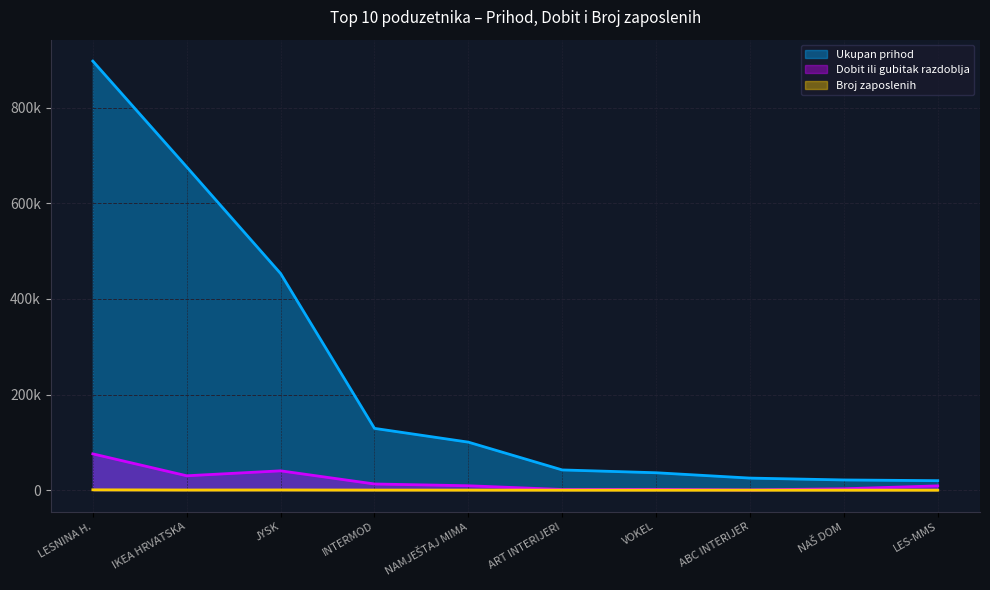

Does the chart display data point markers on the line(s)?

No